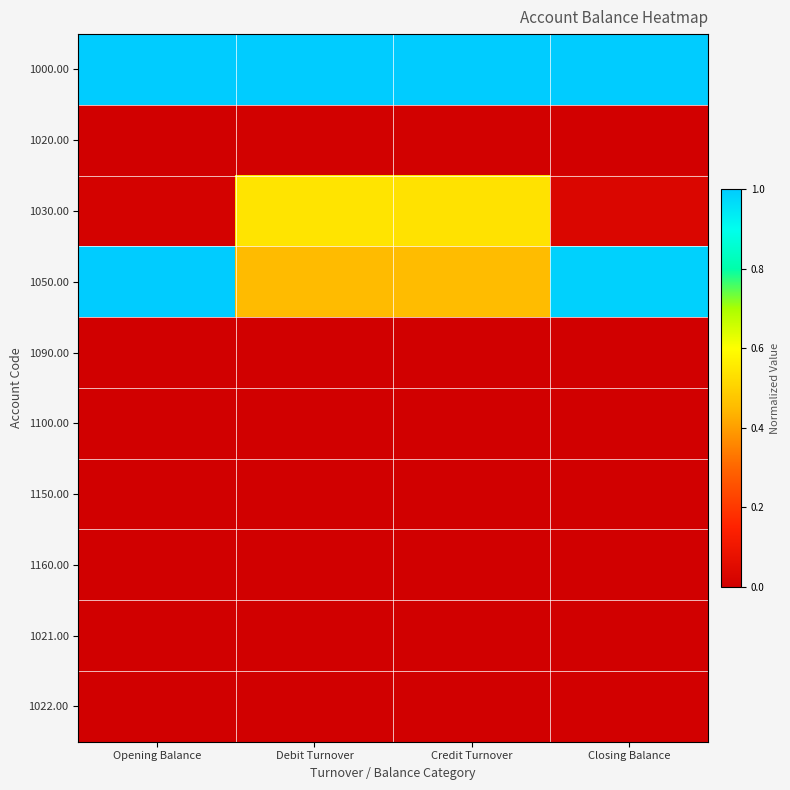

At how many categories does at least one series exceed 0?

4